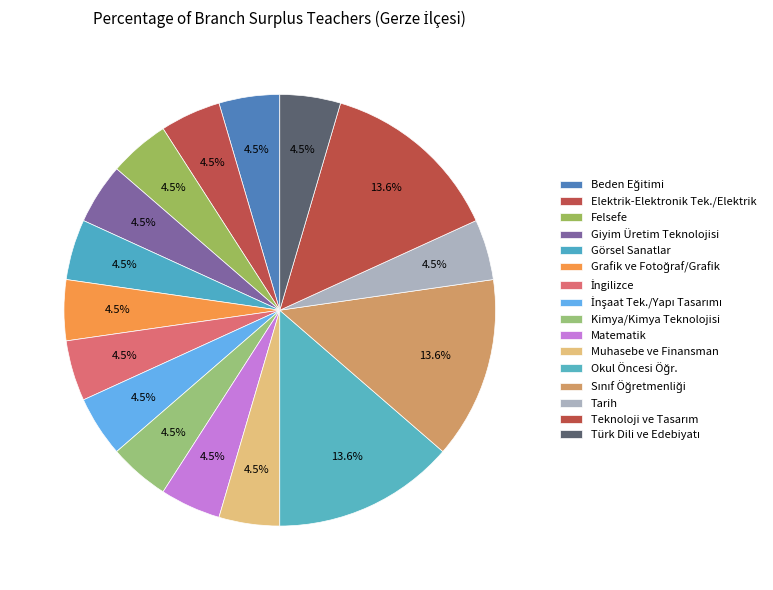

Count the number of slices in the pie.

16